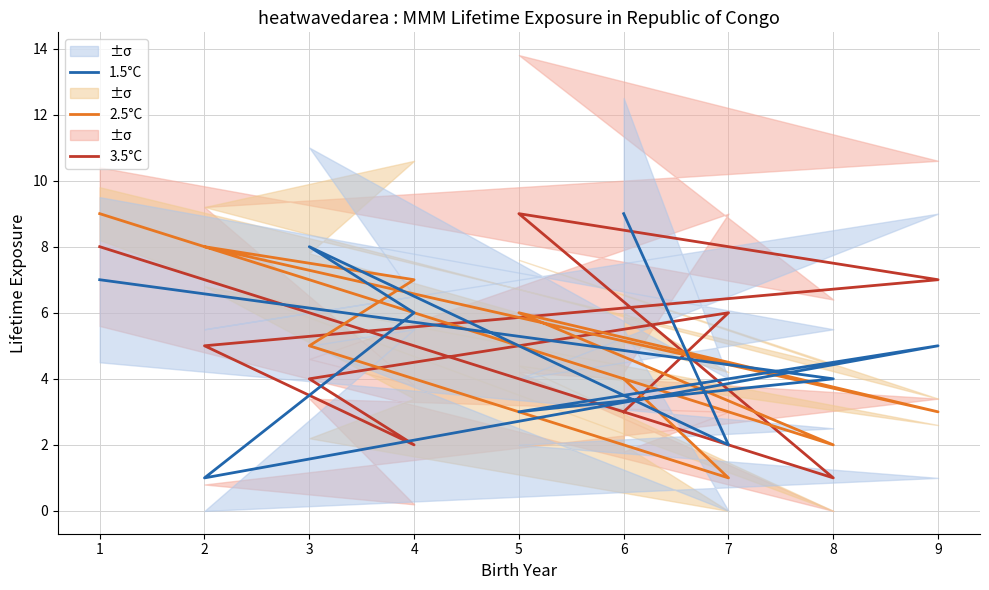

Where do 1.5°C and 2.5°C first cross each other?

1 and 8